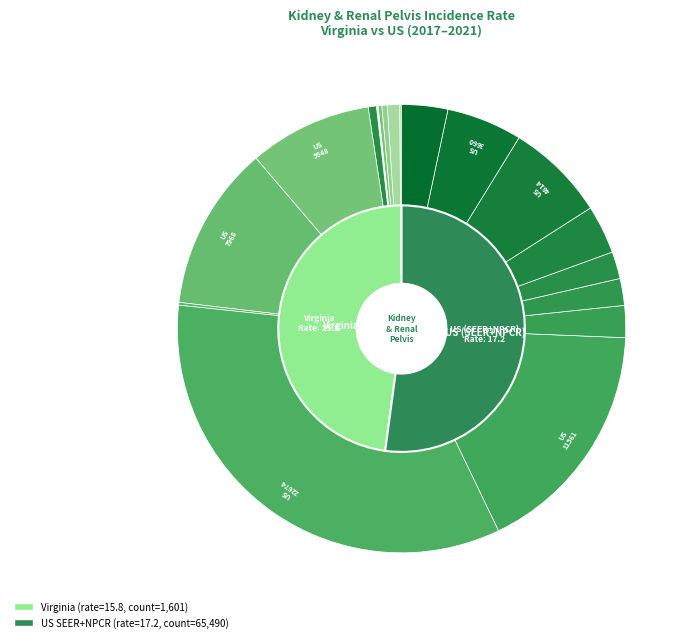

Does US (SEER+NPCR) account for over 50% of the chart?

Yes